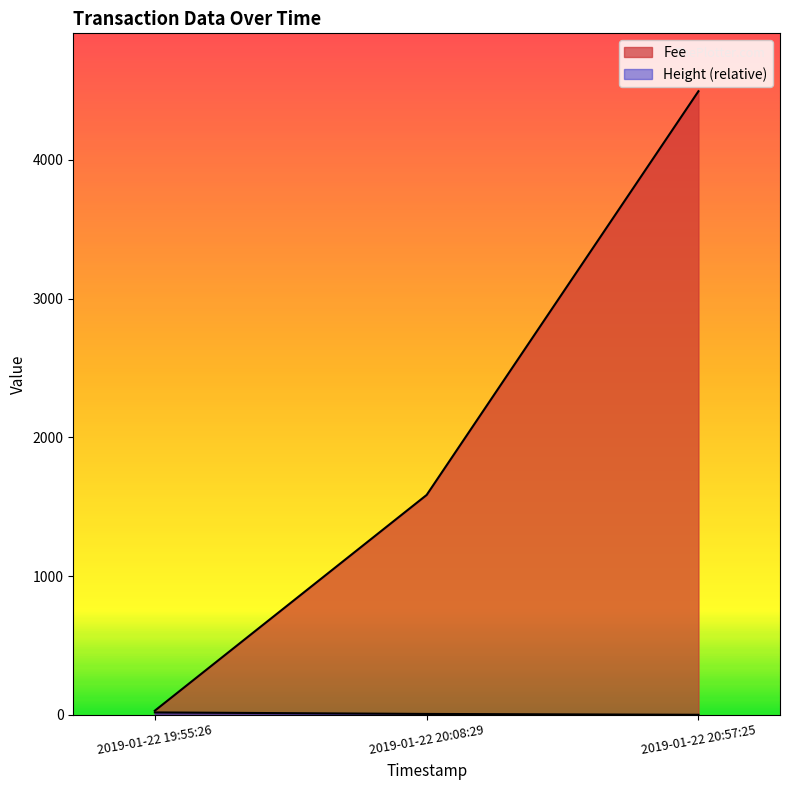

At how many categories does at least one series exceed 2271?

1